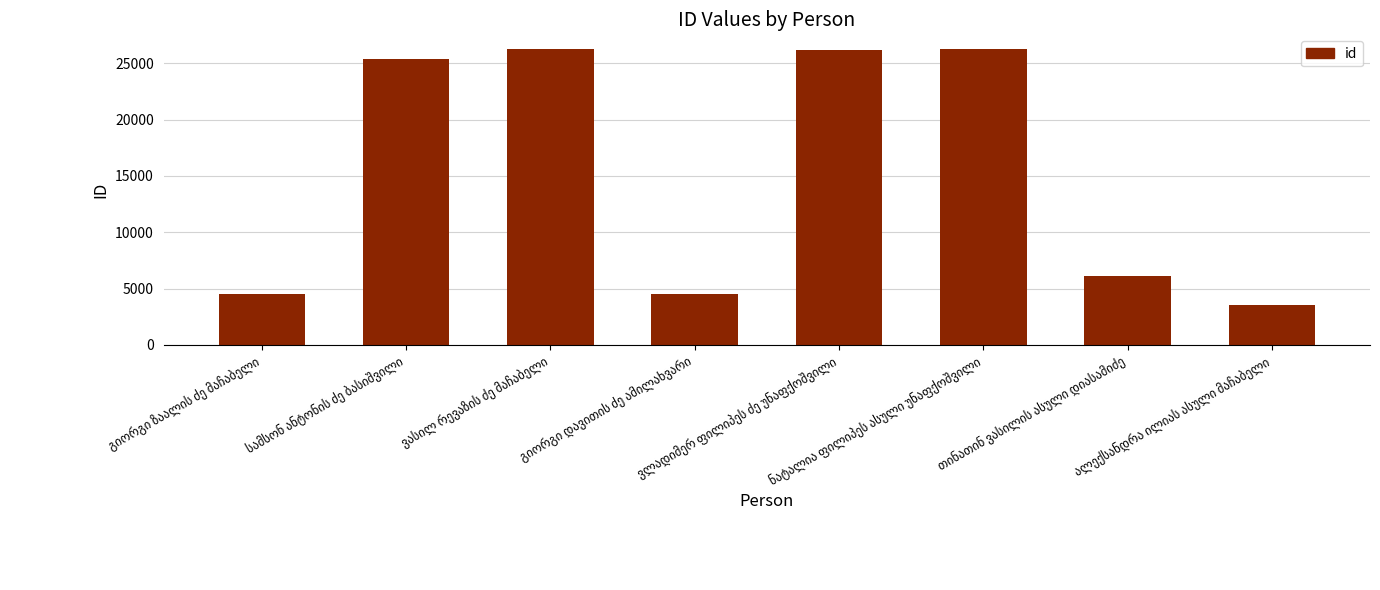

What is the smallest value displayed?

3547